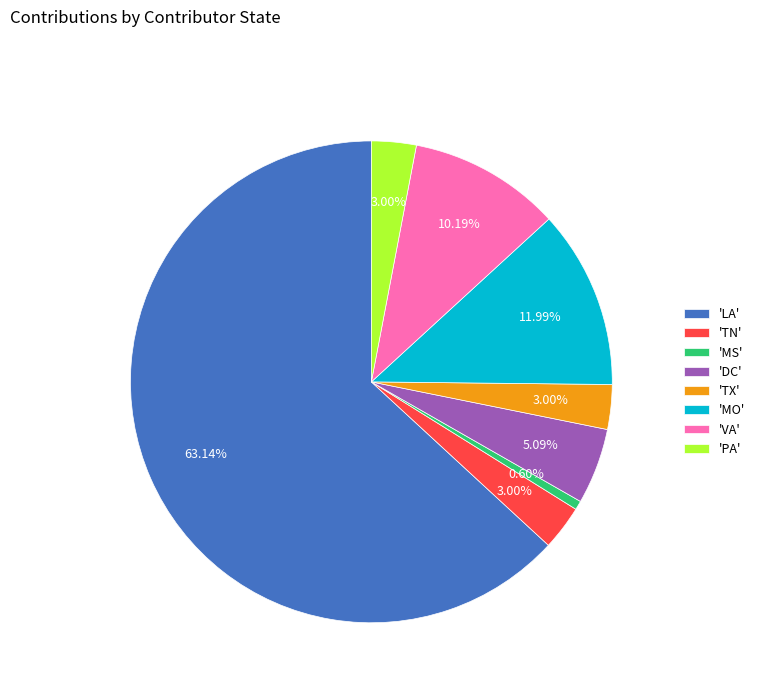

Which has a higher value, 'TX' or 'DC'?

'DC'